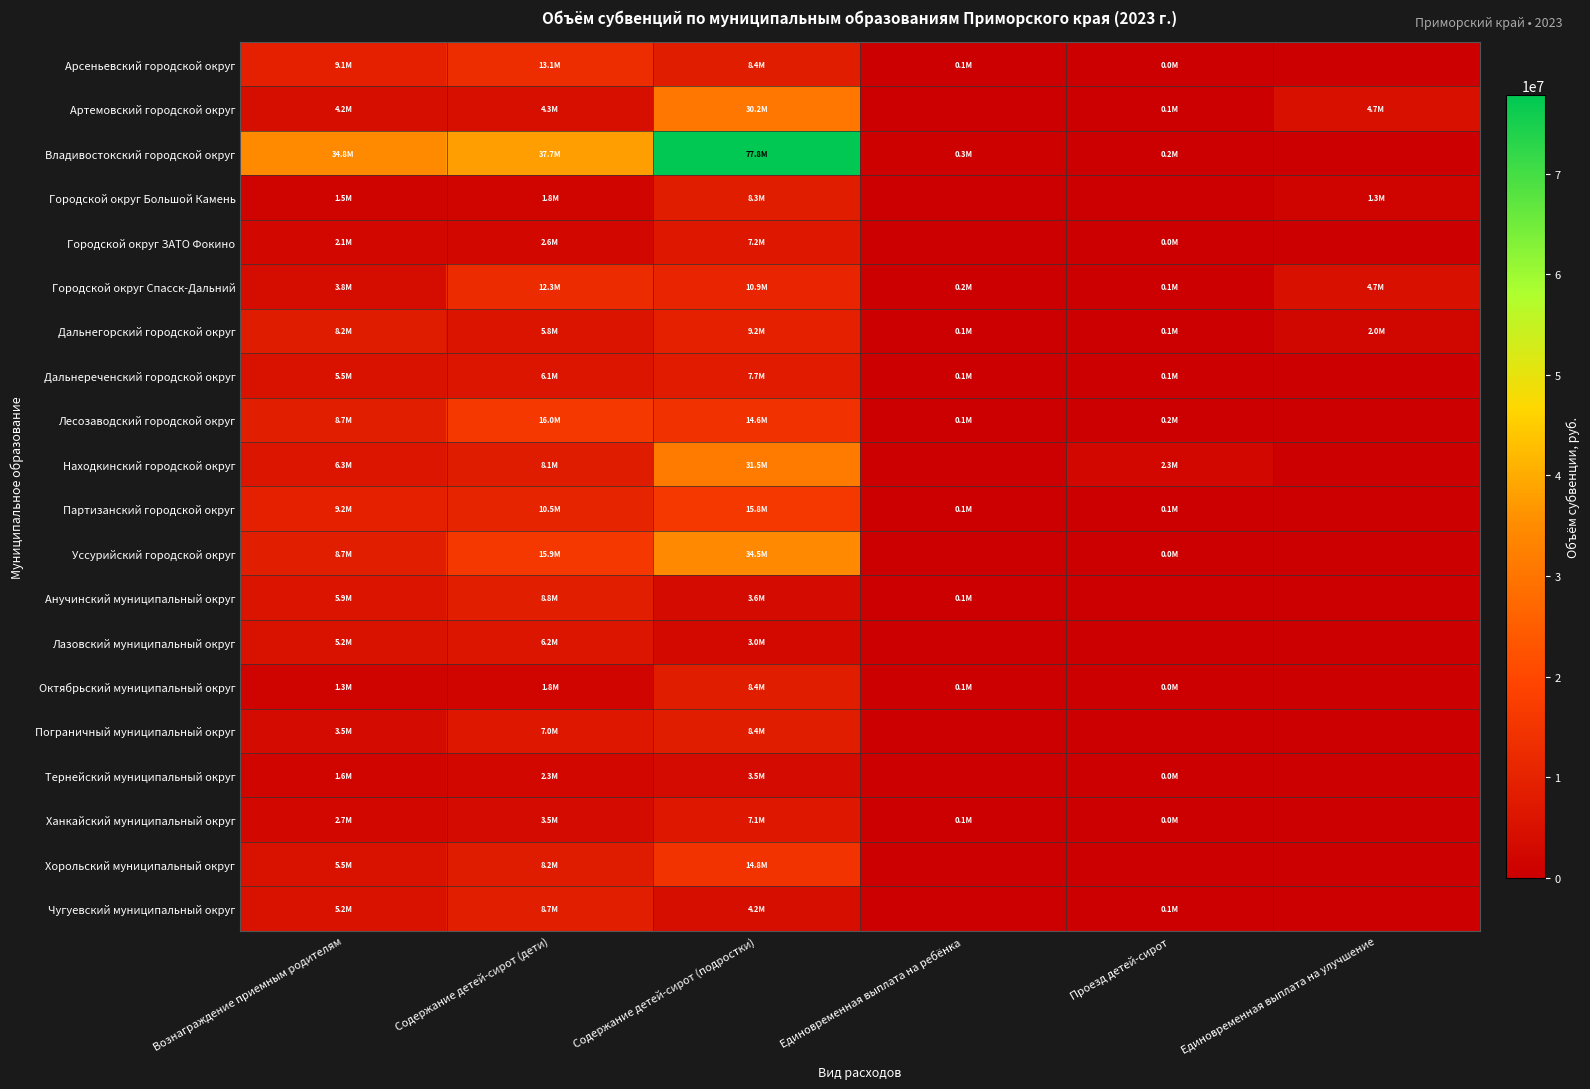

Which series has the largest range (max minus min)?

Владивостокский городской округ